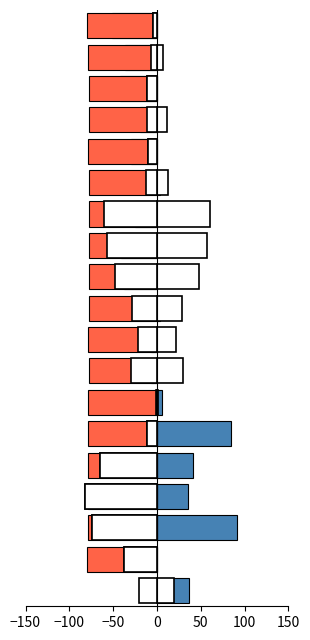

What is the label of the 7th bar from the right?

12